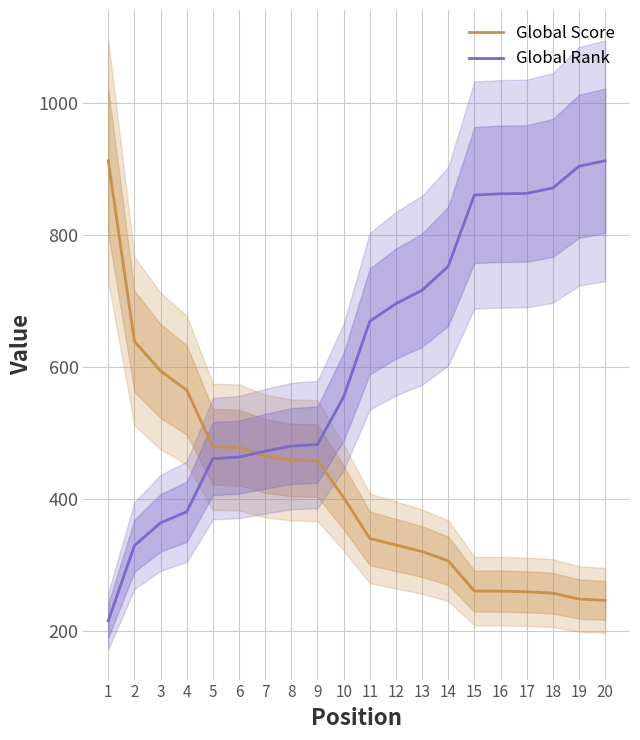

Which series has the widest spread of values?

Global Rank